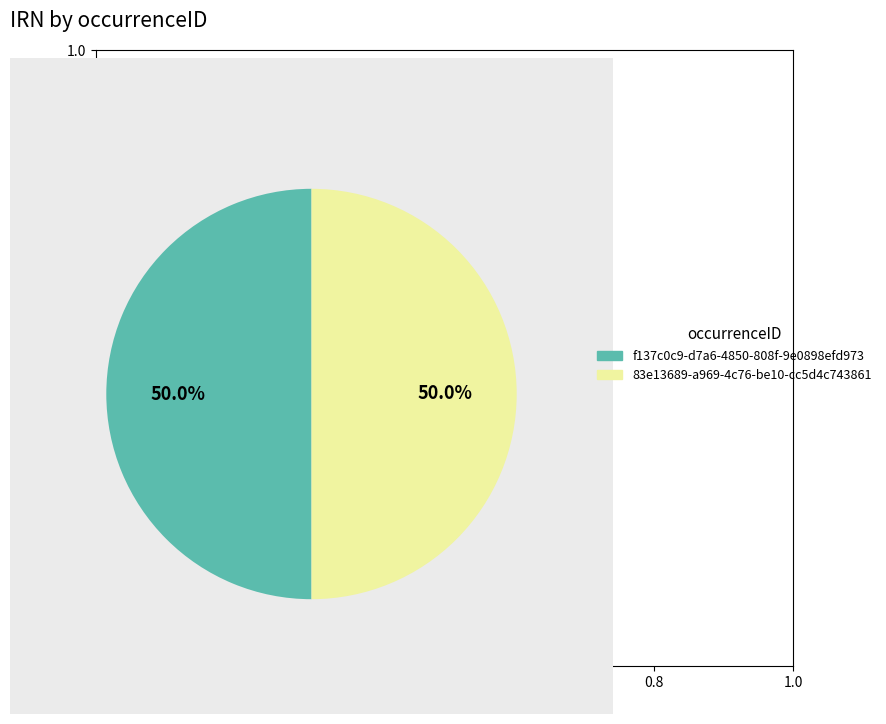

Approximately how many times larger is the value at f137c0c9-d7a6-4850-808f-9e0898efd973 compared to 83e13689-a969-4c76-be10-cc5d4c743861?

1.0